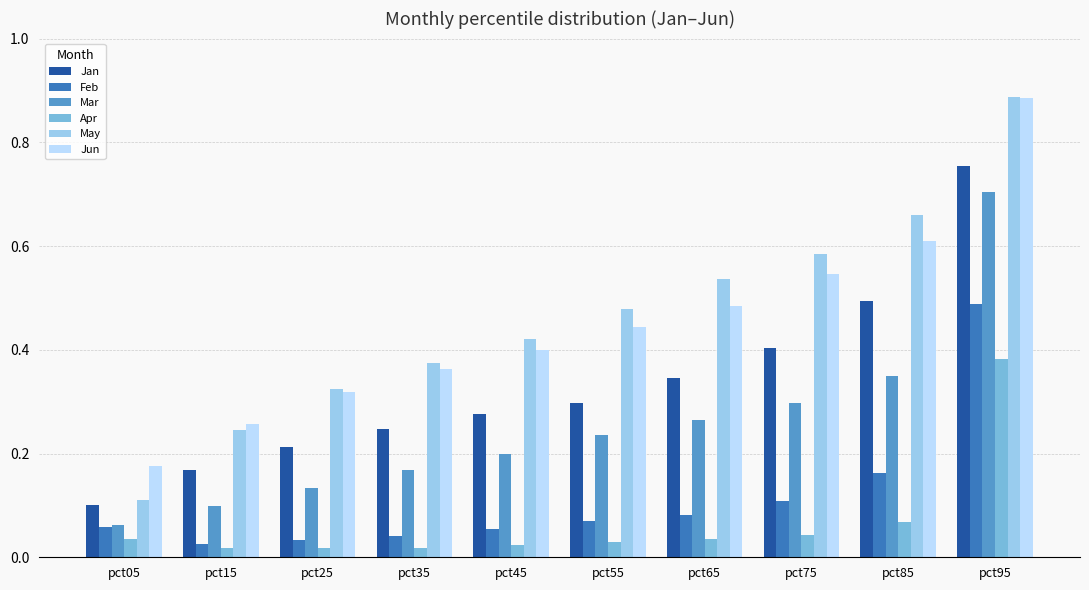

What is the sum of the Jan values at pct95 and pct55?

1.1